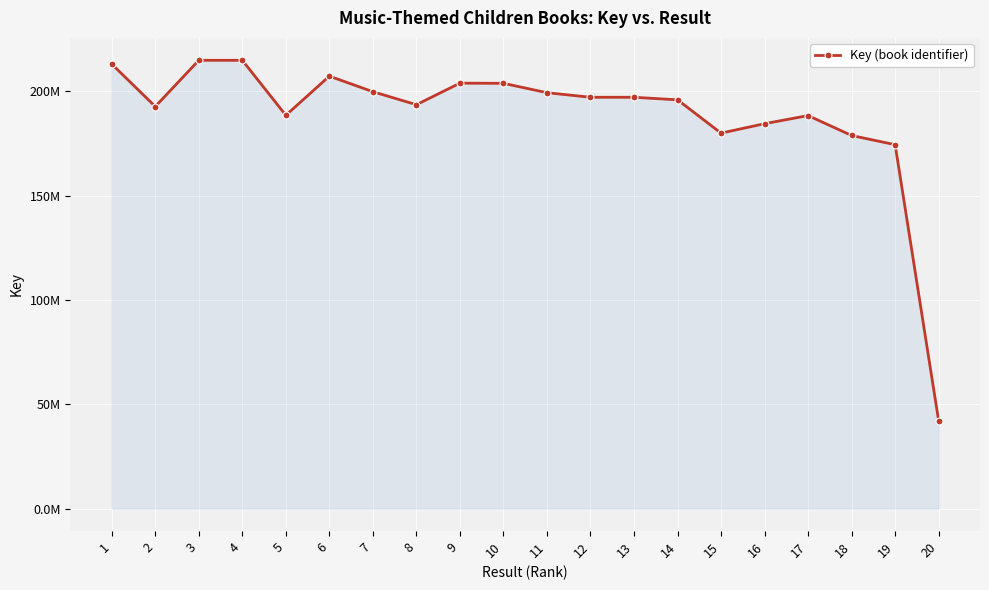

Does the chart have visible grid lines?

Yes